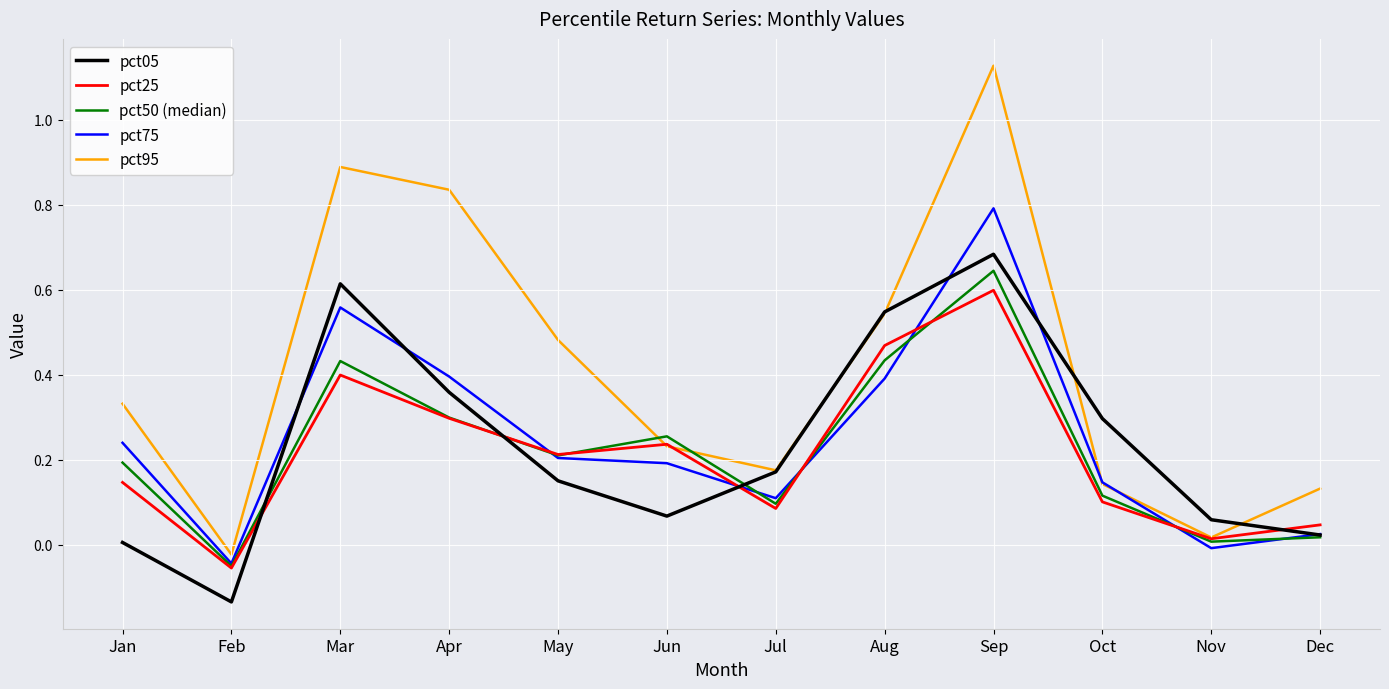

Between Mar and Jul, which series saw the biggest shift?

pct95